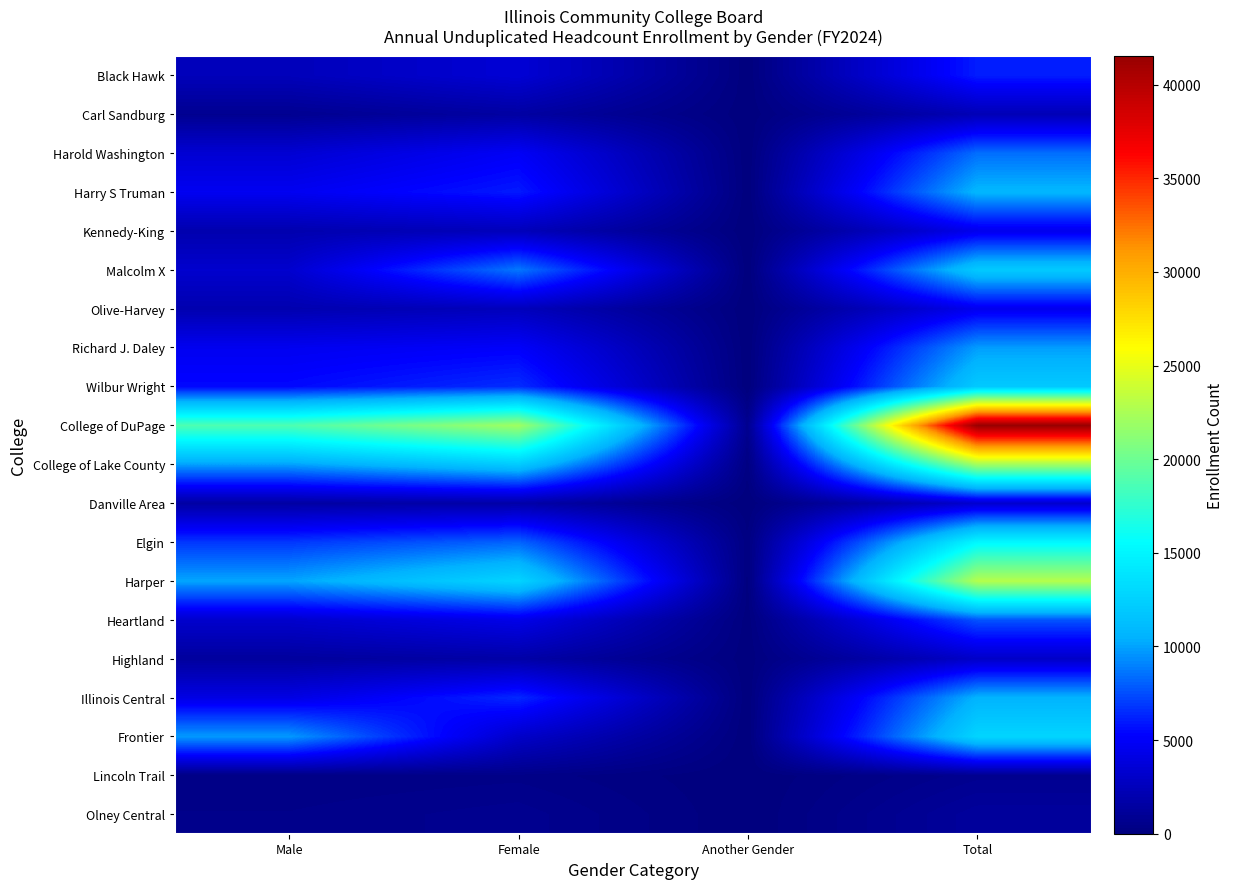

What is the spread (max minus min) of values at Male?

18401